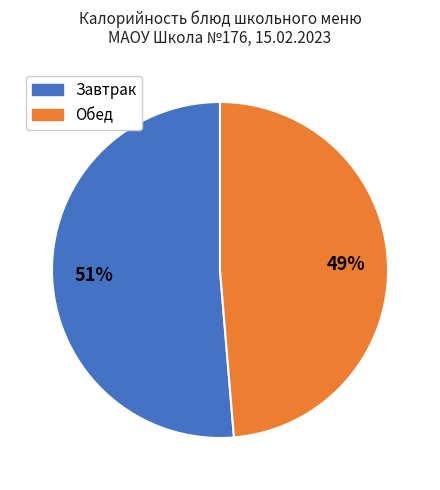

Does any single category account for the majority?

Yes